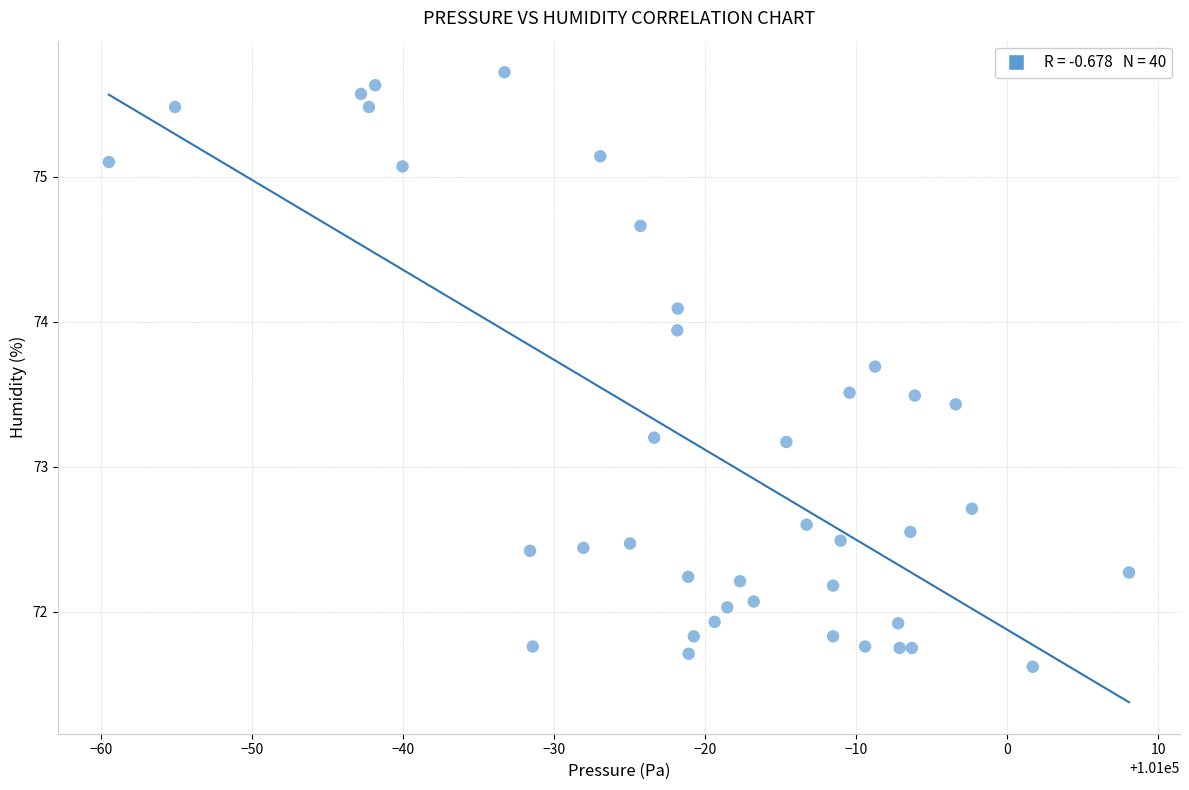

What is the range of X values (max minus min)?

67.5